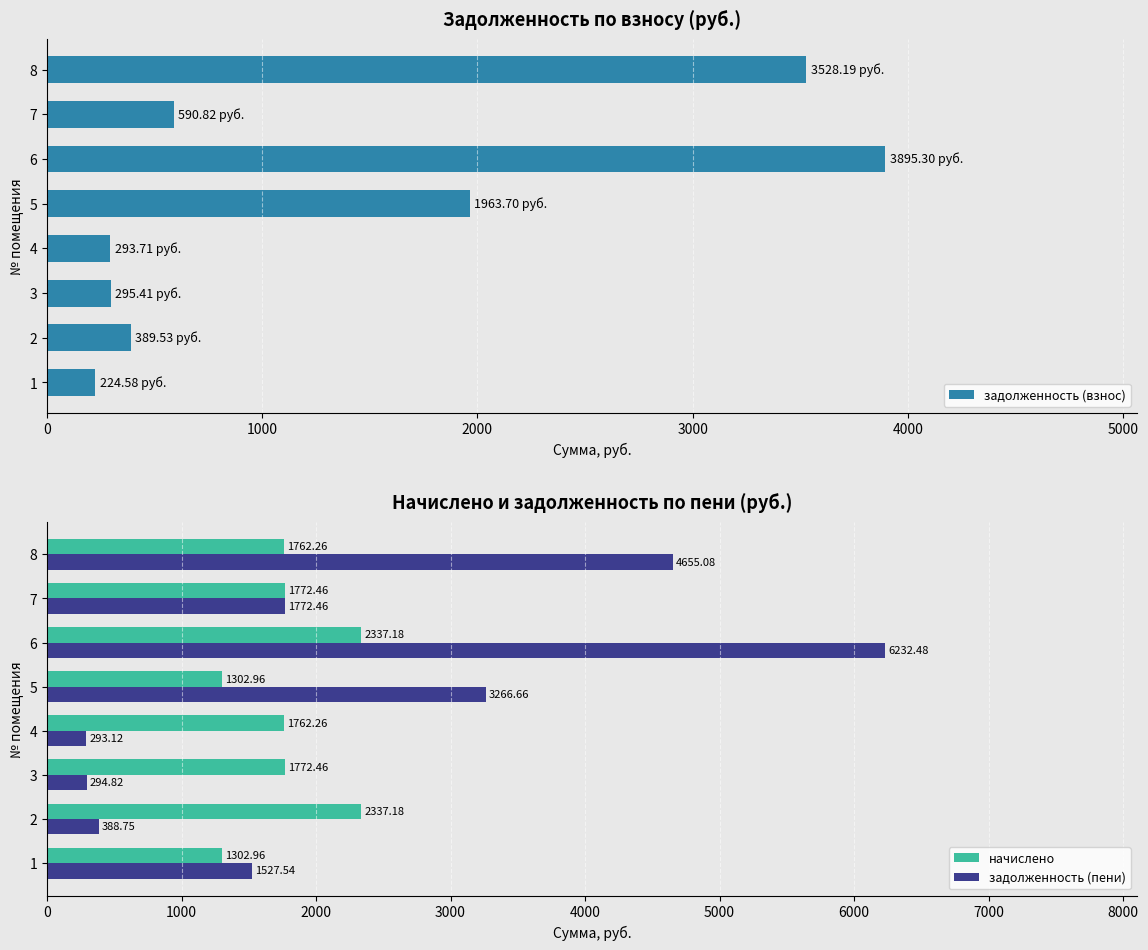

What is the average value of the начислено series?

1793.7